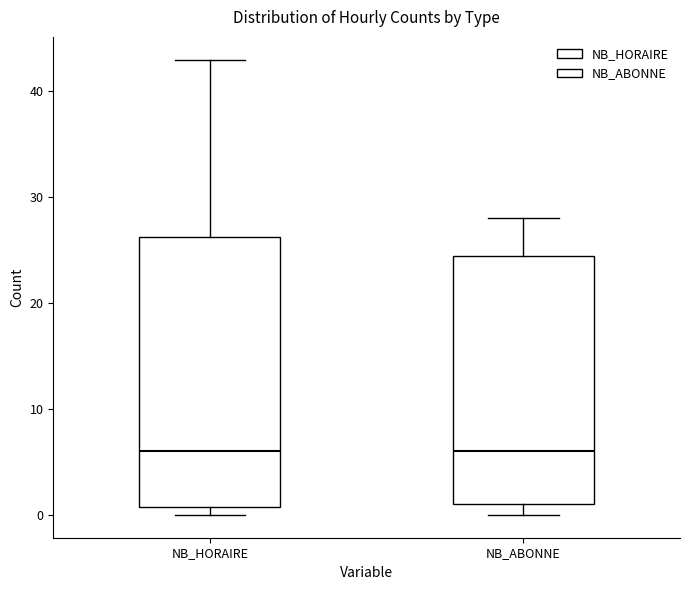

Where is the upper edge of the box for NB_HORAIRE on the y-axis? The values are not printed on the chart, so give them approximately, as read against the axis.

26